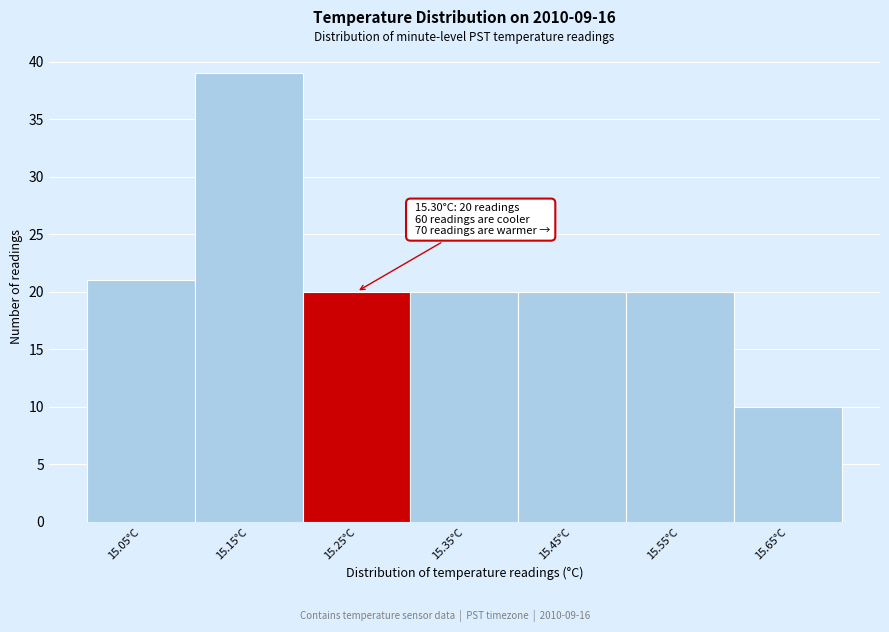

Reading right to left, transcribe all the data shown in this chart.

15.65°C=10	15.55°C=20	15.45°C=20	15.35°C=20	15.25°C=20	15.15°C=39	15.05°C=21